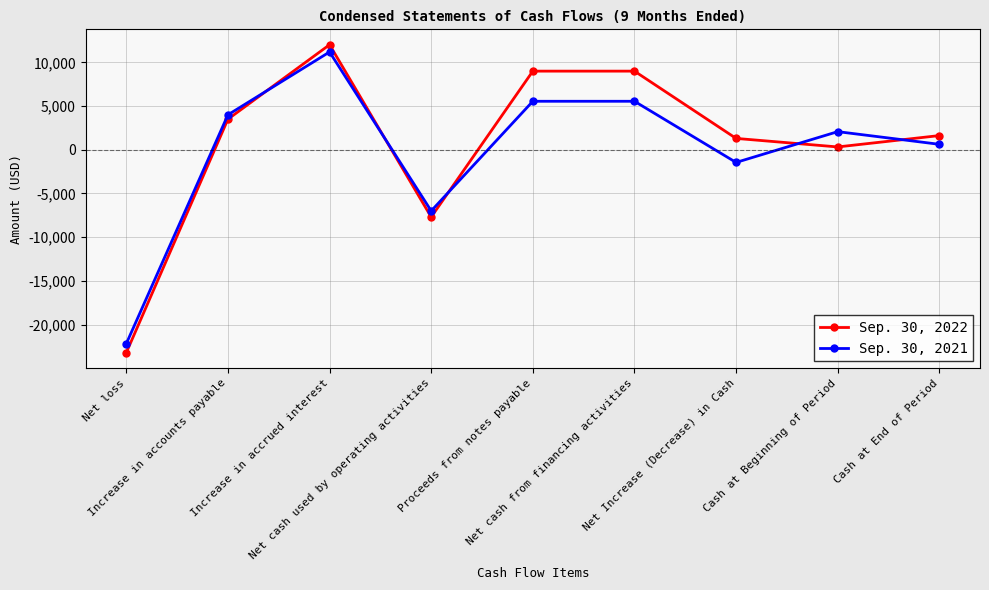

Where do Sep. 30, 2022 and Sep. 30, 2021 first cross each other?

Increase in accounts payable and Increase in accrued interest